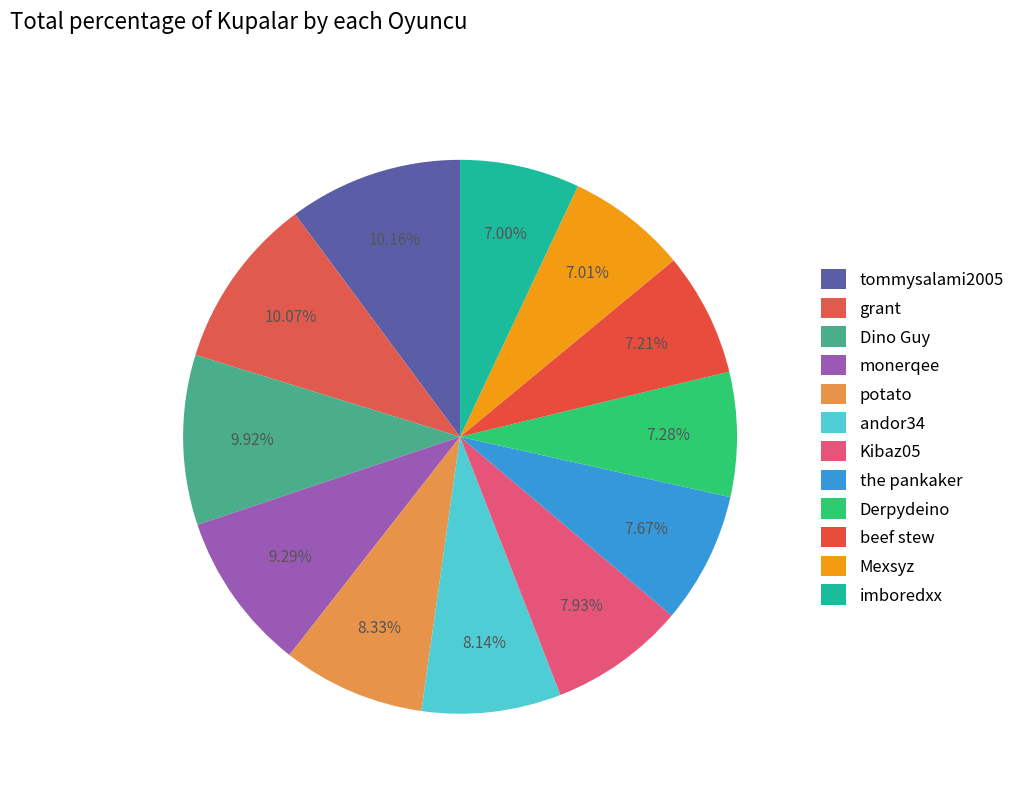

Rank the categories by value from lowest to highest.

imboredxx, Mexsyz, beef stew, Derpydeino, the pankaker, Kibaz05, andor34, potato, monerqee, Dino Guy, grant, tommysalami2005